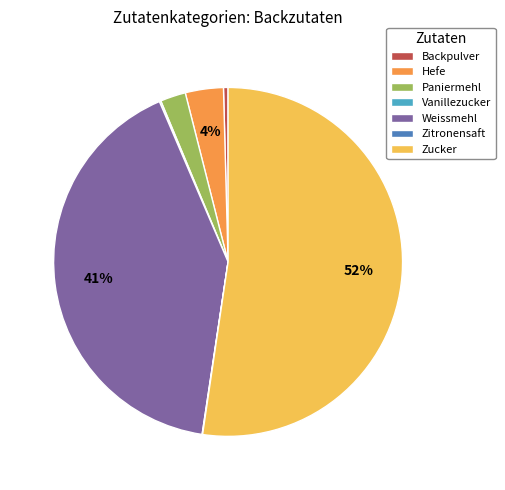

To the nearest percent, what is the average slice percentage?

14%